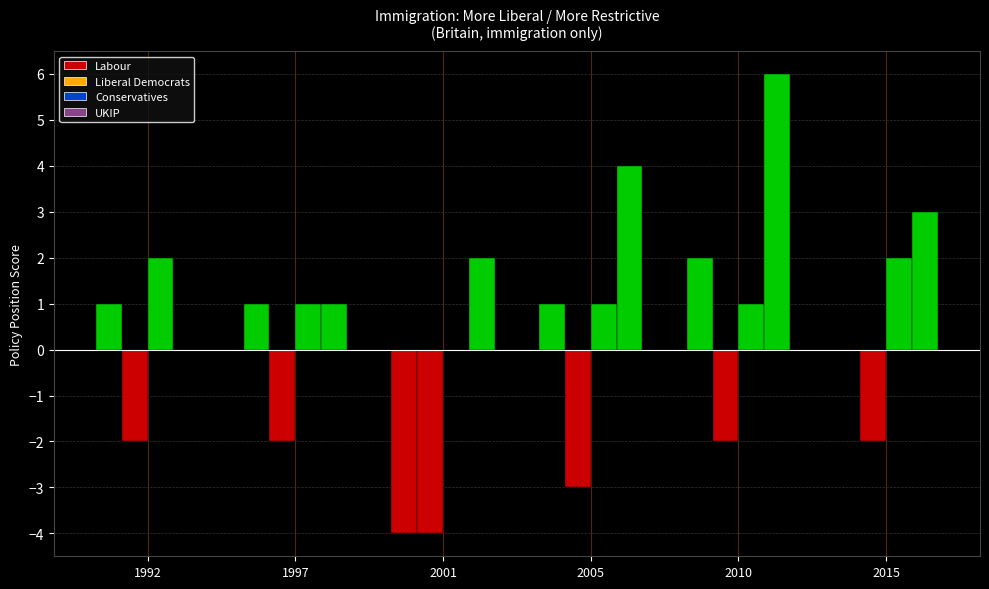

Reading right to left, what are all the values shown in this chart?

Labour: 2015=0	2010=2	2005=1	2001=-4	1997=1	1992=1
Liberal Democrats: 2015=-2	2010=-2	2005=-3	2001=-4	1997=-2	1992=-2
Conservatives: 2015=2	2010=1	2005=1	2001=0	1997=1	1992=2
UKIP: 2015=3	2010=6	2005=4	2001=2	1997=1	1992=0